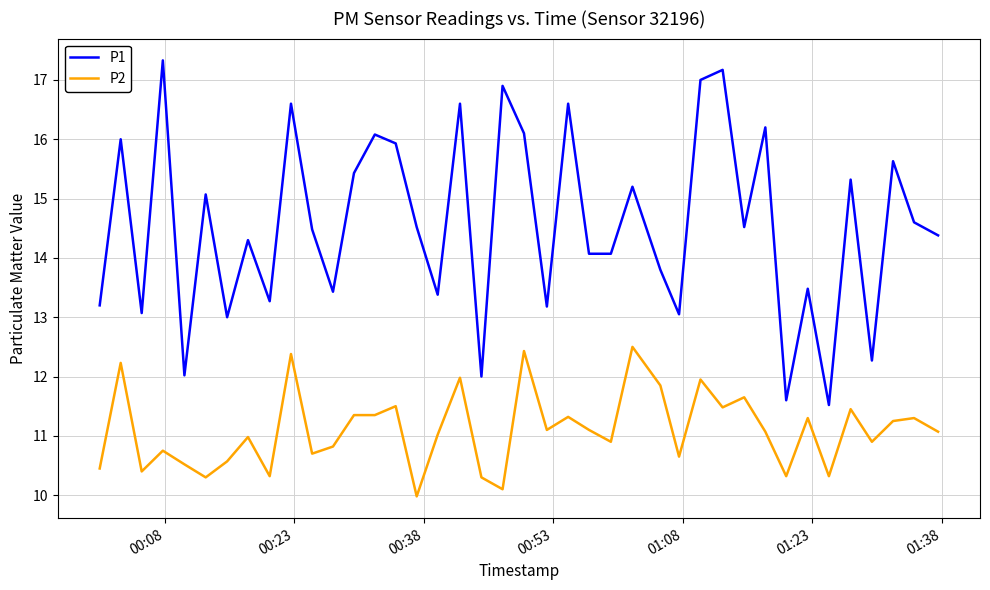

True or false: P1 and P2 intersect in this chart.

False